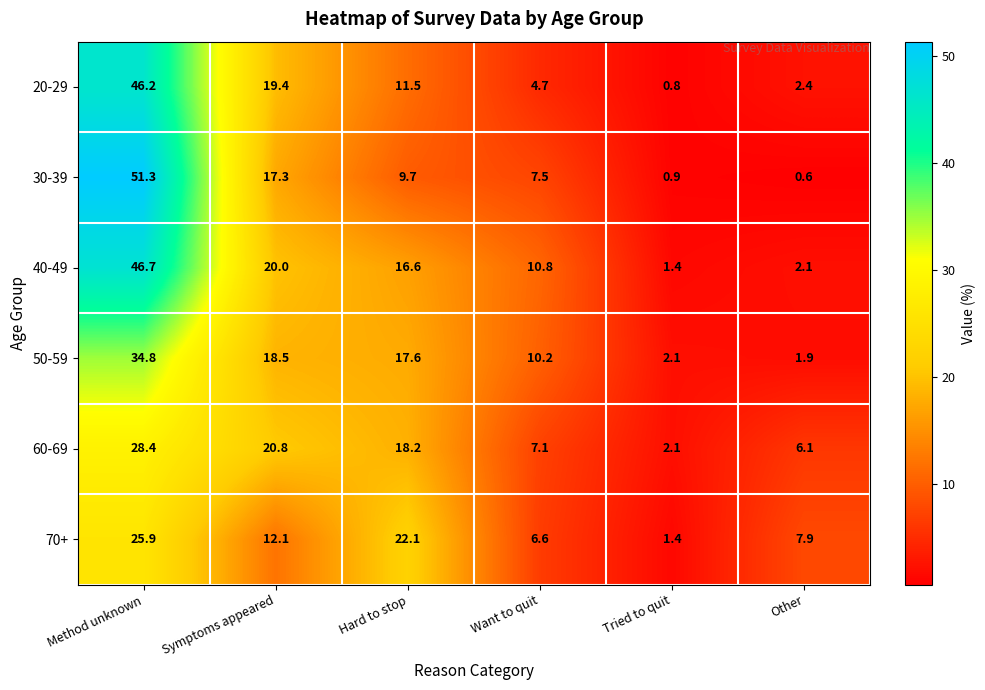

The value of 70+ at Want to quit is 2.6. True or false?

False